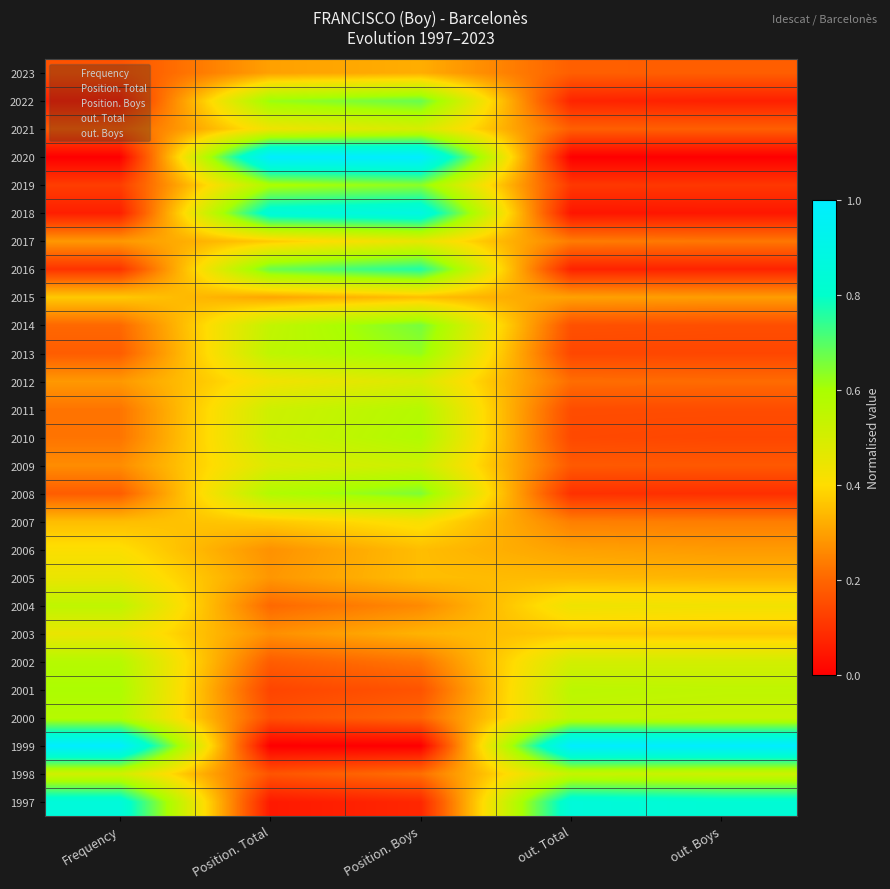

What is the greatest value displayed?

1.0